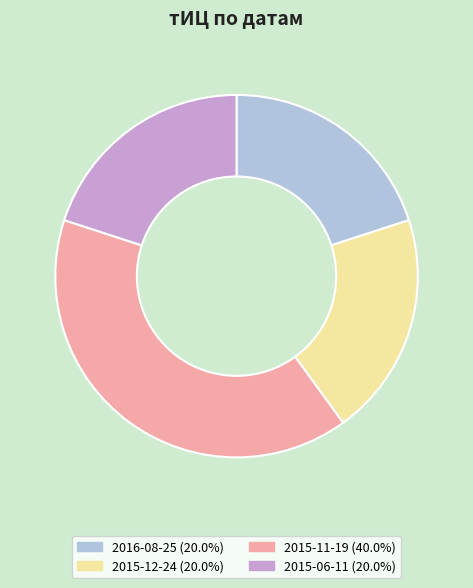

Is there any slice that represents more than half of the pie?

No